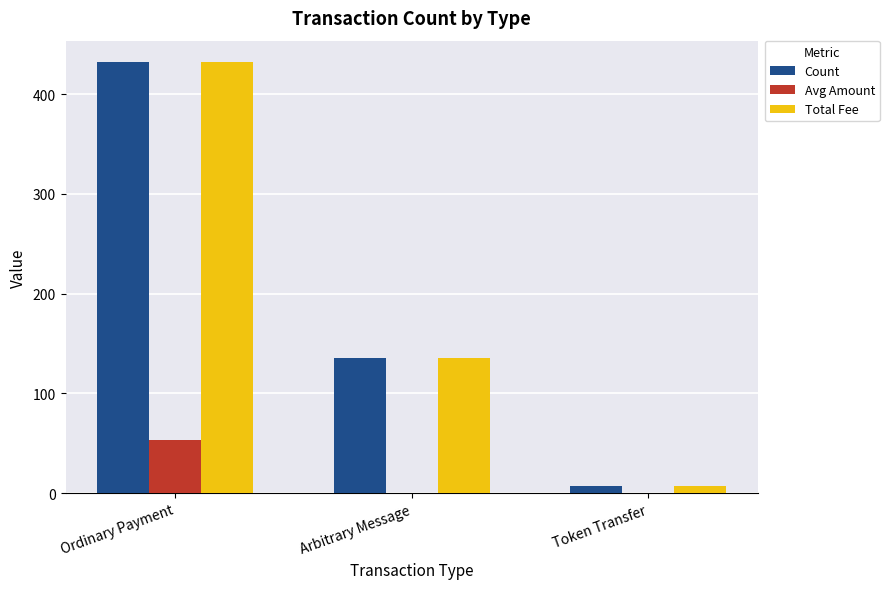

Reading left to right, transcribe all the data shown in this chart.

Count: Ordinary Payment=432.0	Arbitrary Message=135.0	Token Transfer=7.0
Avg Amount: Ordinary Payment=53.5	Arbitrary Message=0.0	Token Transfer=0.0
Total Fee: Ordinary Payment=432.0	Arbitrary Message=135.0	Token Transfer=7.0